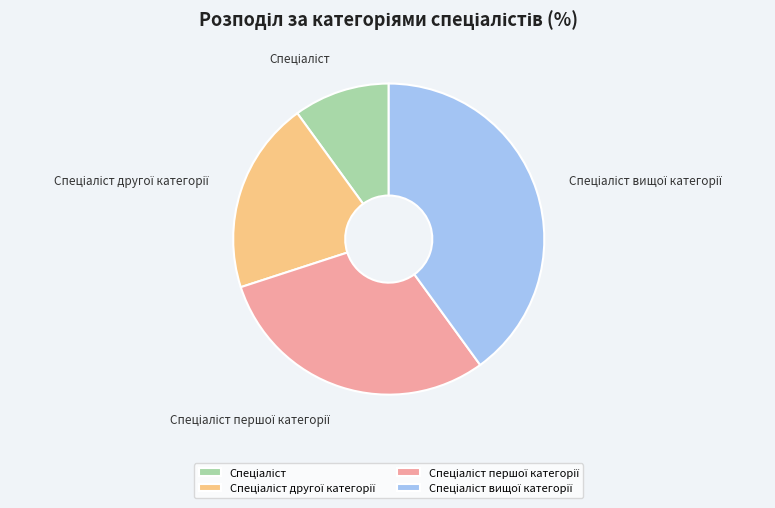

Does any single category account for the majority?

No